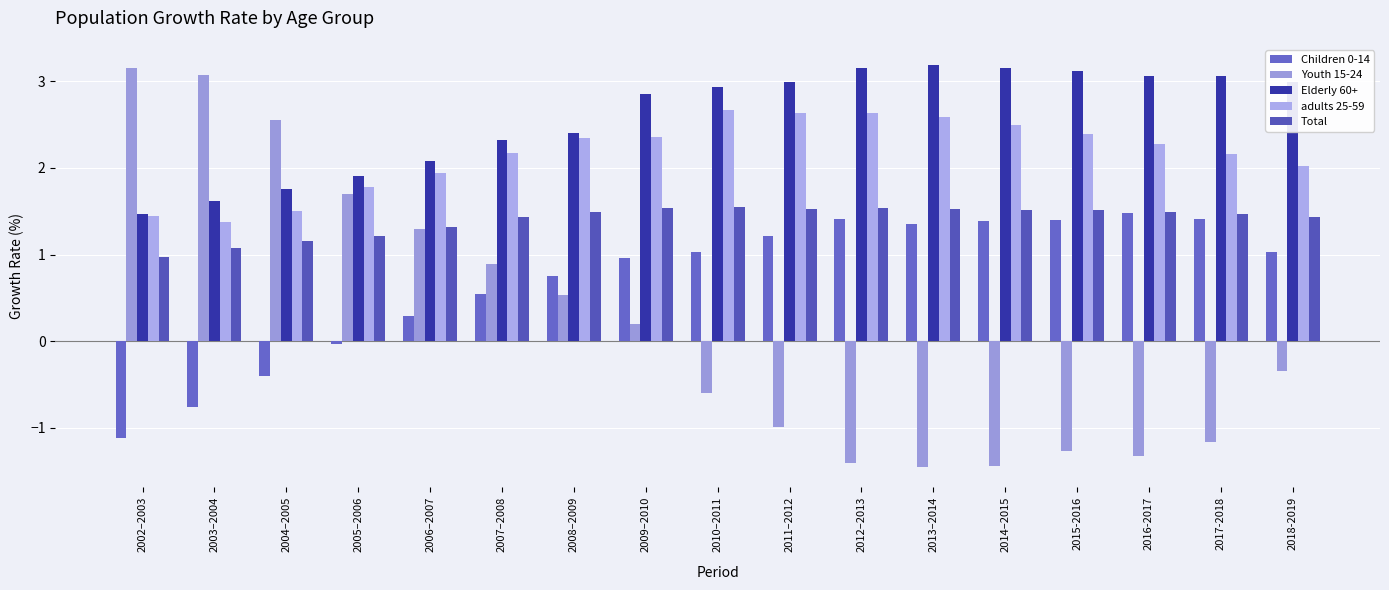

At which label does Children 0-14 reach its peak?

2016-2017